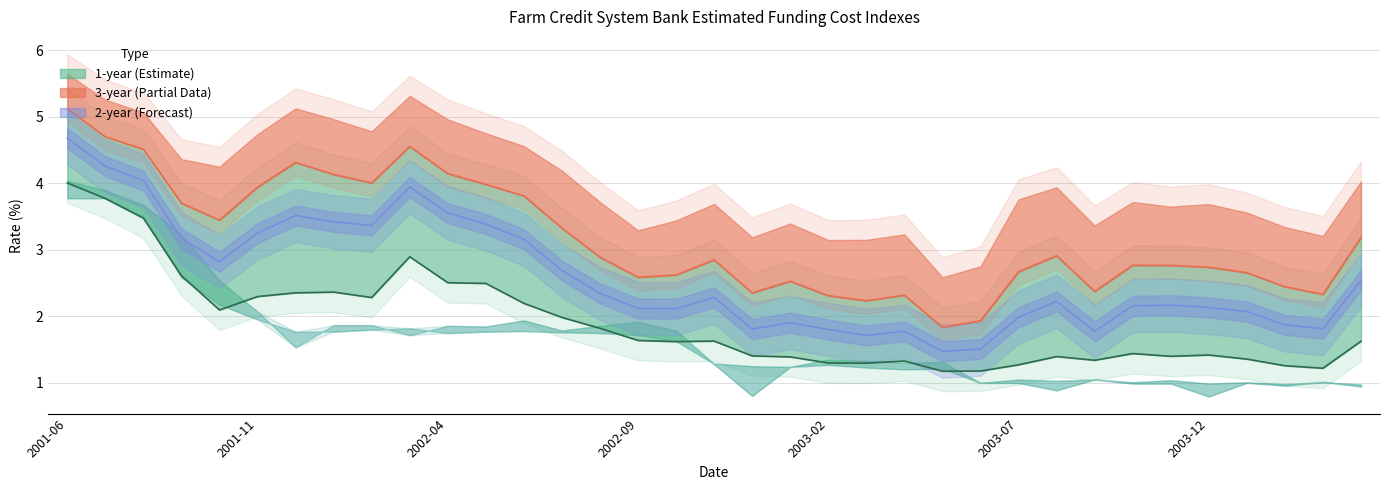

How many interior local valleys does the 3-yr center series have?

8